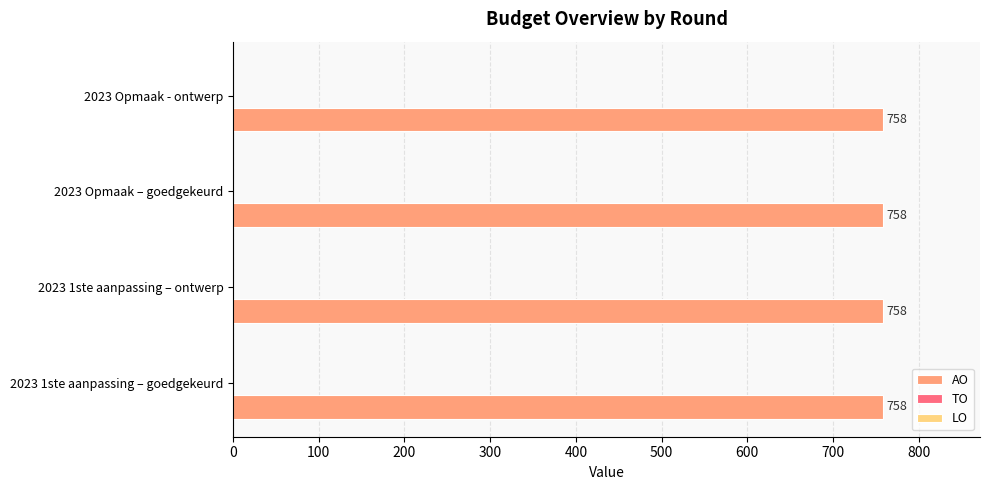

How many categories are shown in the chart?

4